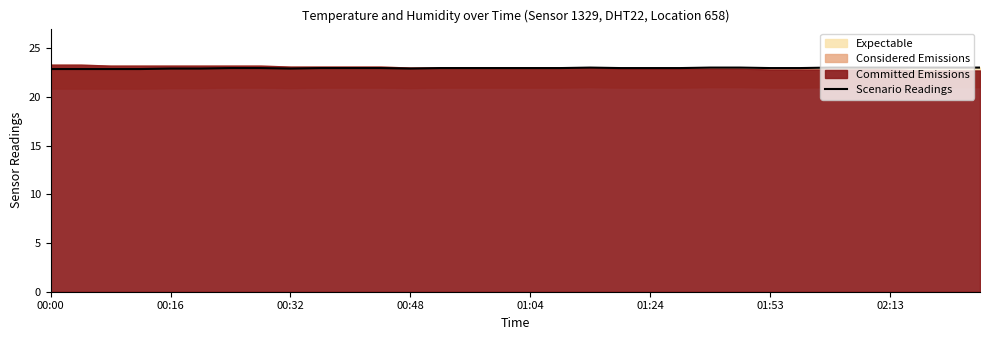

What is the difference between the values at 29 and 8?

0.1